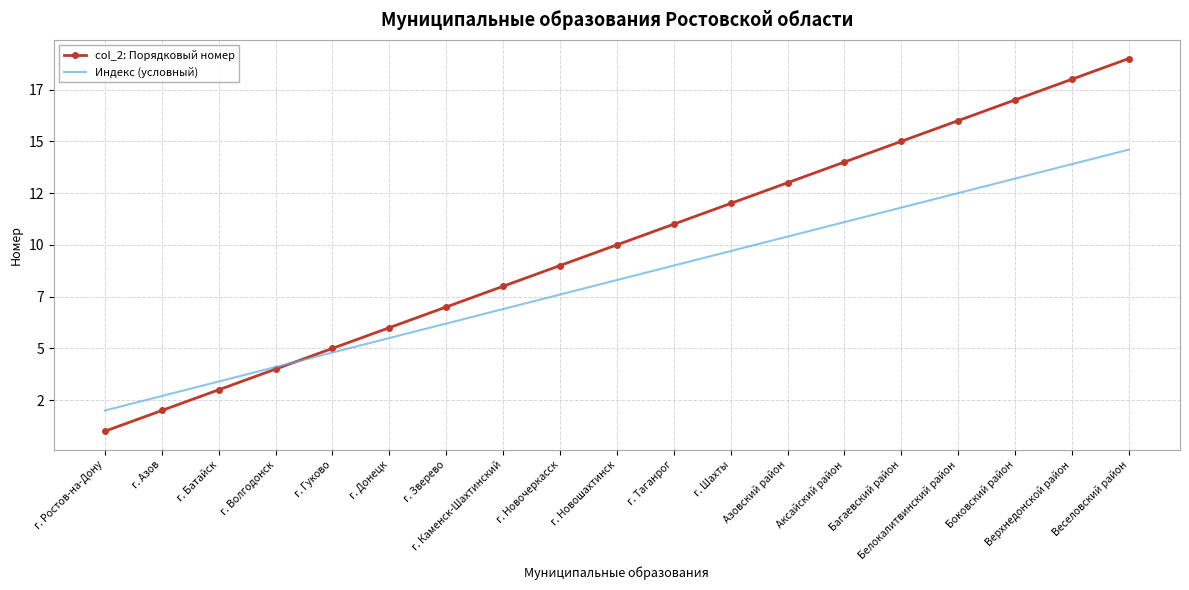

Which category has the highest value in the col_2: Порядковый номер series?

Веселовский район